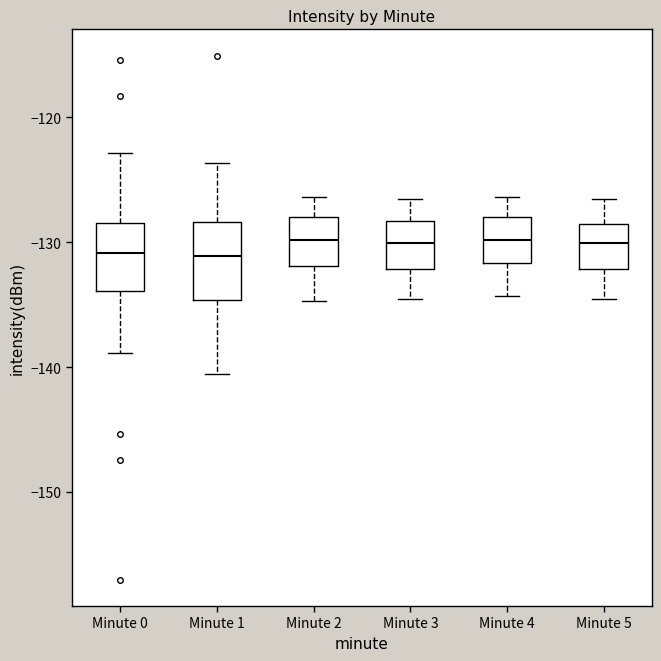

Reading left to right, read every box against the y-axis: the position of its median line, the range the box covers, and the ends of its whiskers. The values are not printed on the chart, so give them approximately, as read against the axis.

Minute 0: median -131, box -134 to -128, whiskers -139 to -123
Minute 1: median -131, box -135 to -128, whiskers -141 to -124
Minute 2: median -130, box -132 to -128, whiskers -135 to -126
Minute 3: median -130, box -132 to -128, whiskers -135 to -127
Minute 4: median -130, box -132 to -128, whiskers -134 to -126
Minute 5: median -130, box -132 to -129, whiskers -135 to -127